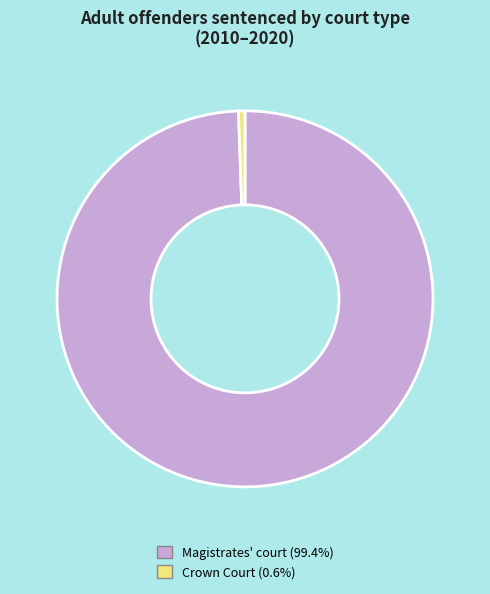

Is there any slice that represents more than half of the pie?

Yes